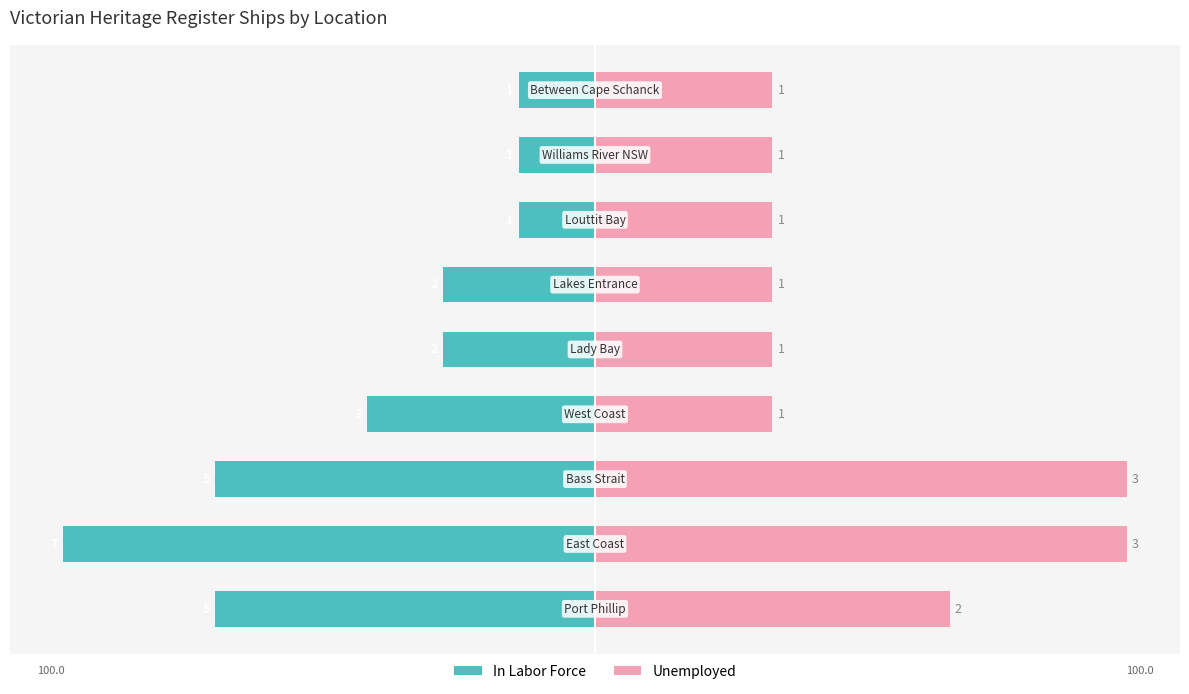

What is the difference between the Unemployed values at 8 and 0?

33.3